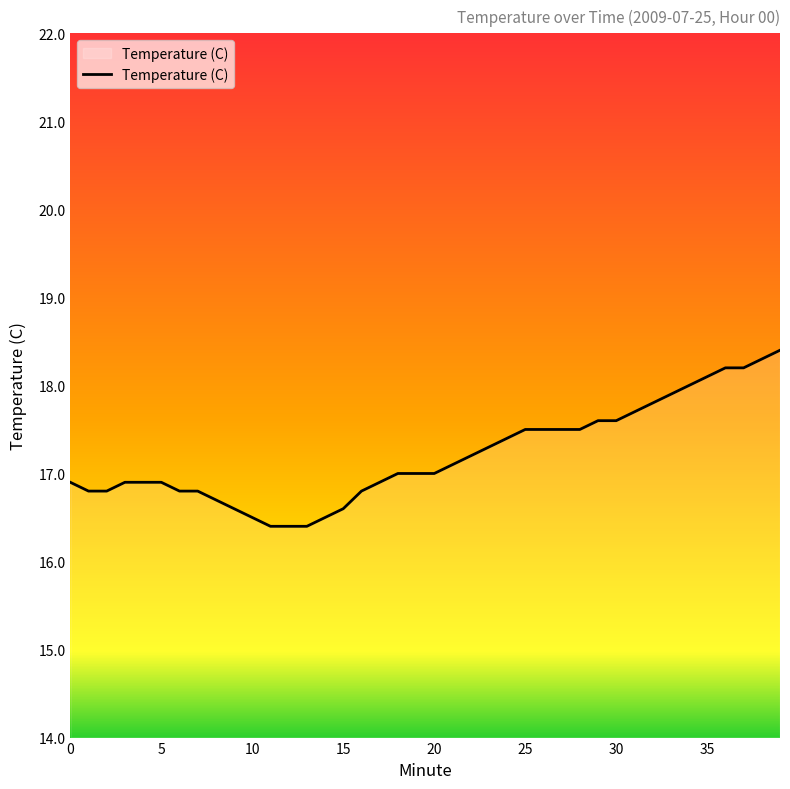

What is the maximum value shown in the chart?

18.4